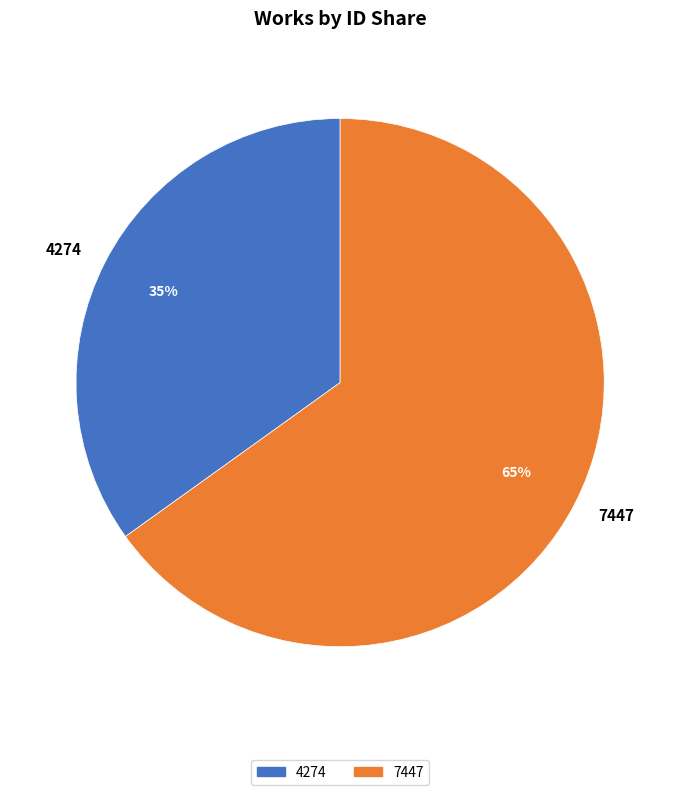

Is 7447 the majority of the pie?

Yes